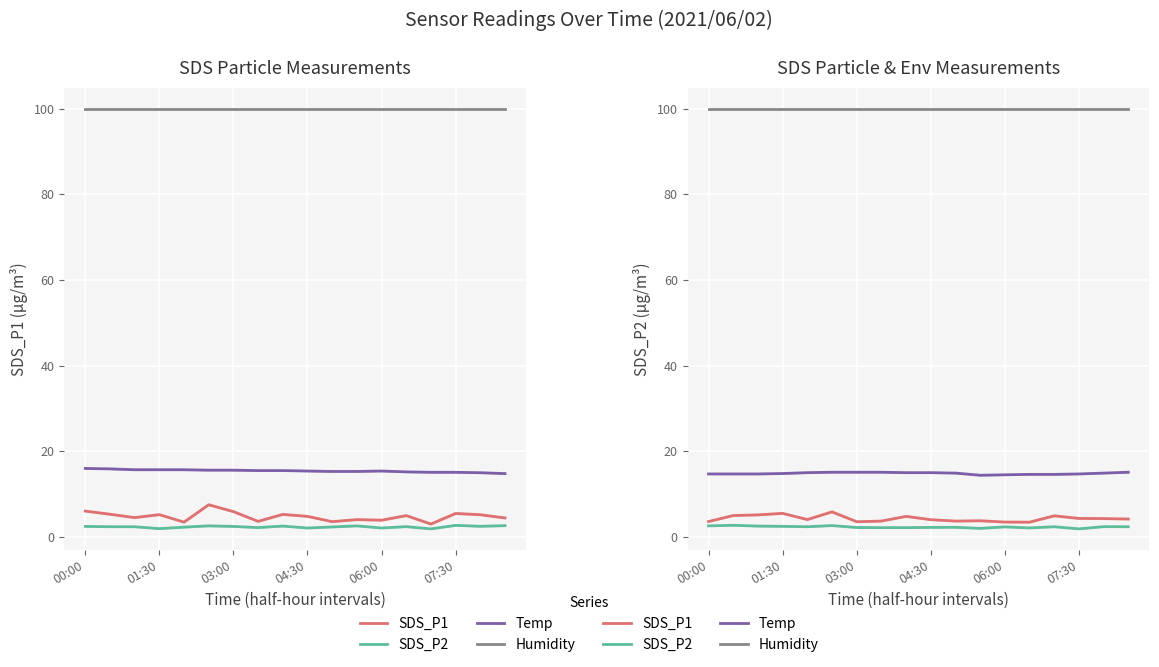

What is the difference between the Temp values at 6 and 13?

0.5